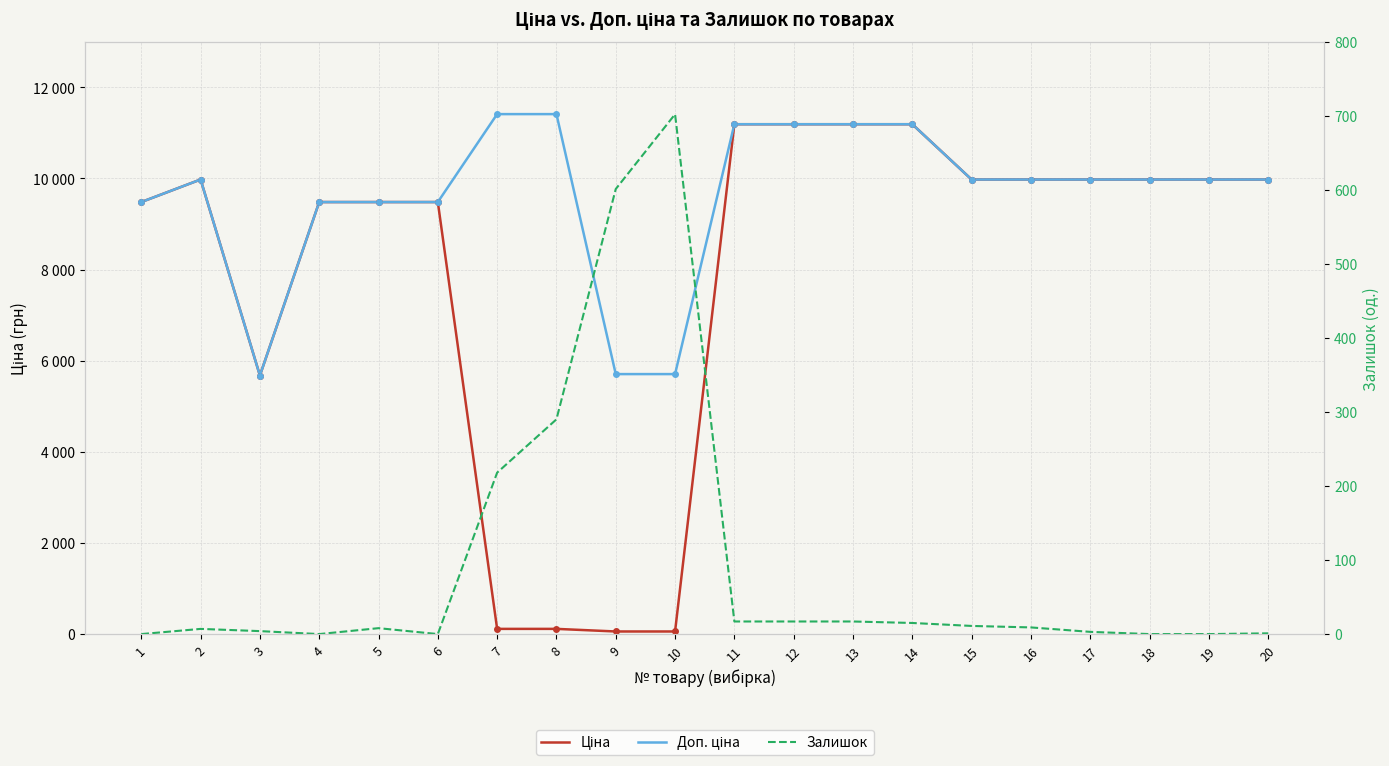

Is the value of Ціна at 19 greater than the value of Залишок at 6?

Yes